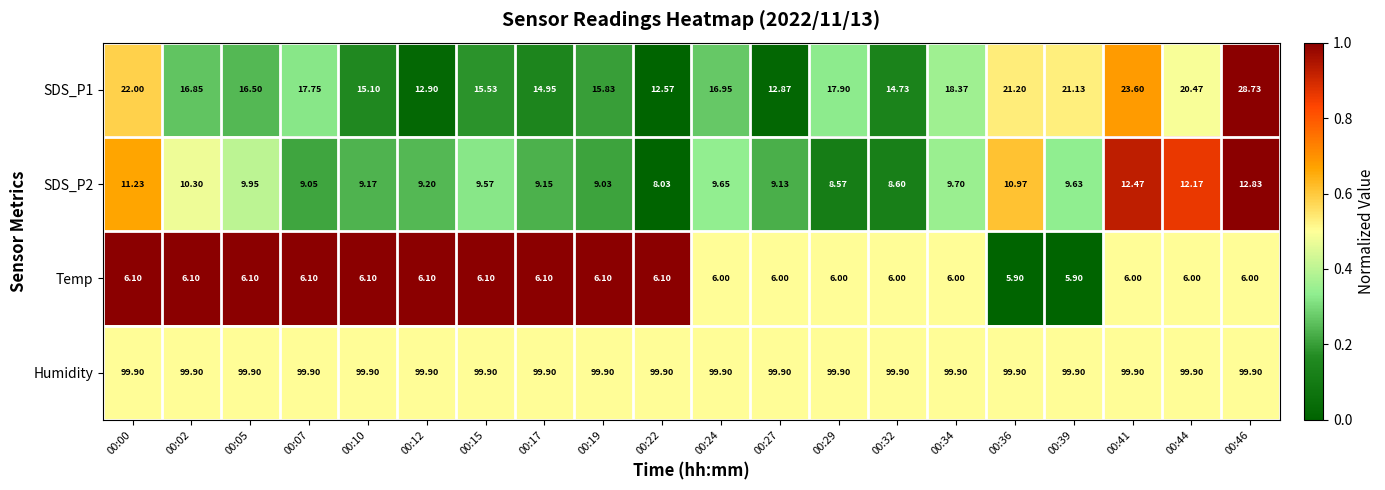

Which series has the largest total across all categories?

Humidity